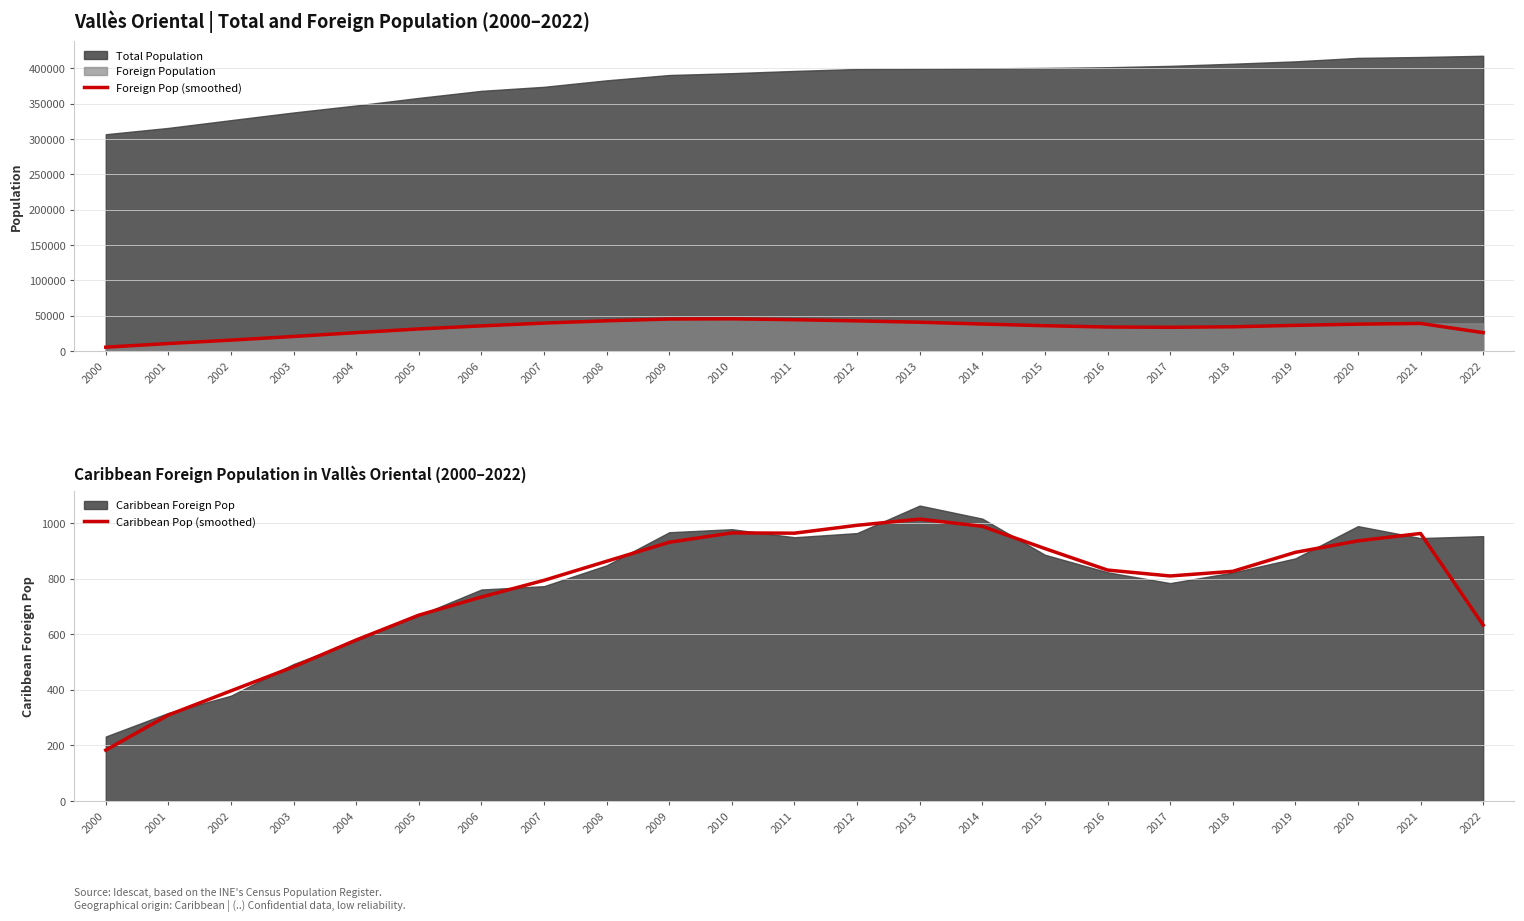

At which label does Foreign Pop (smoothed) first exceed 36021?

2007